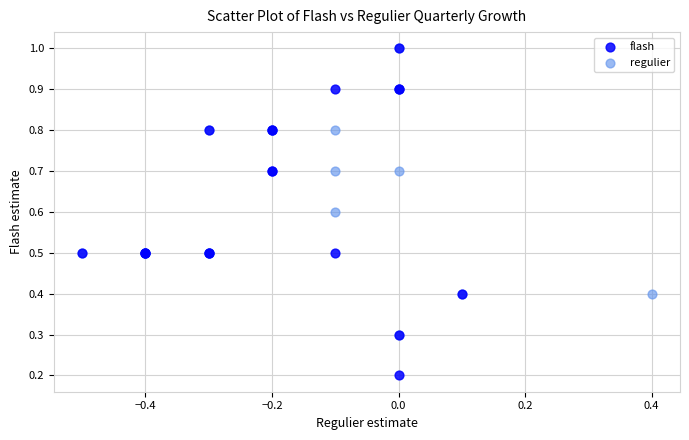

Which series reaches the minimum Y coordinate?

flash